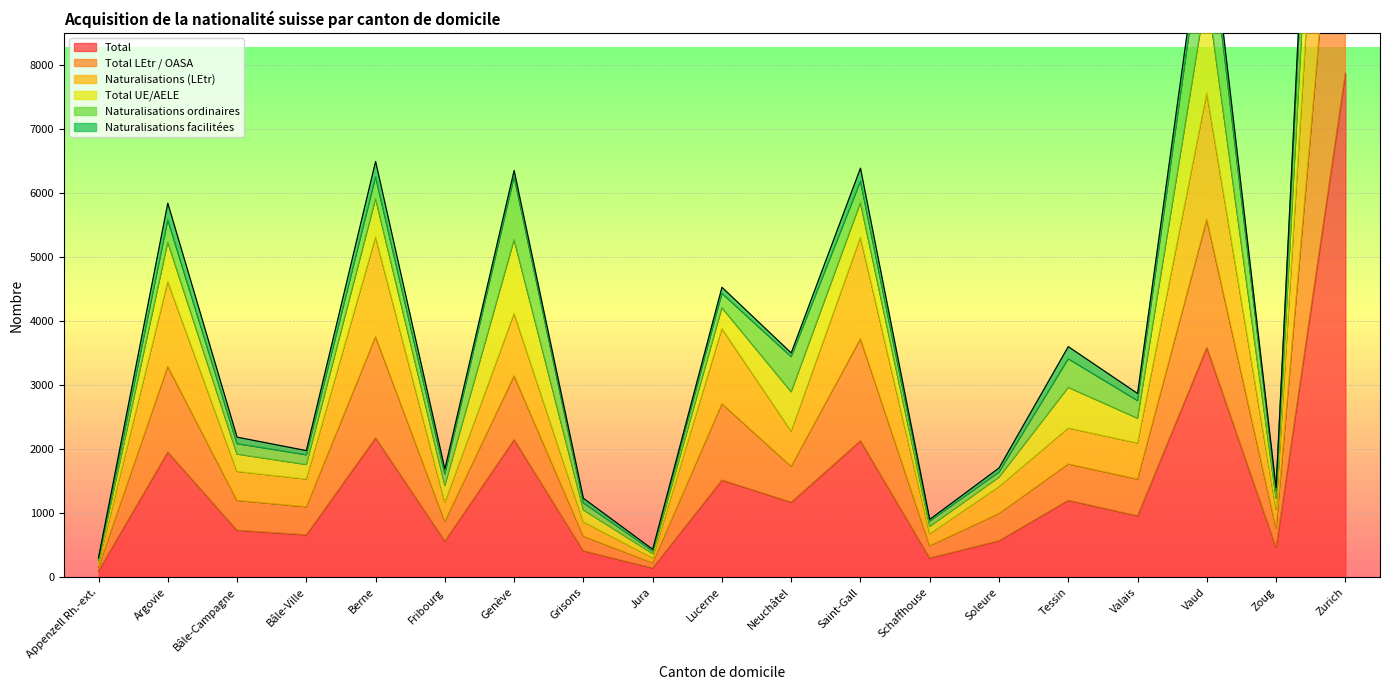

Does the chart display data point markers on the line(s)?

No